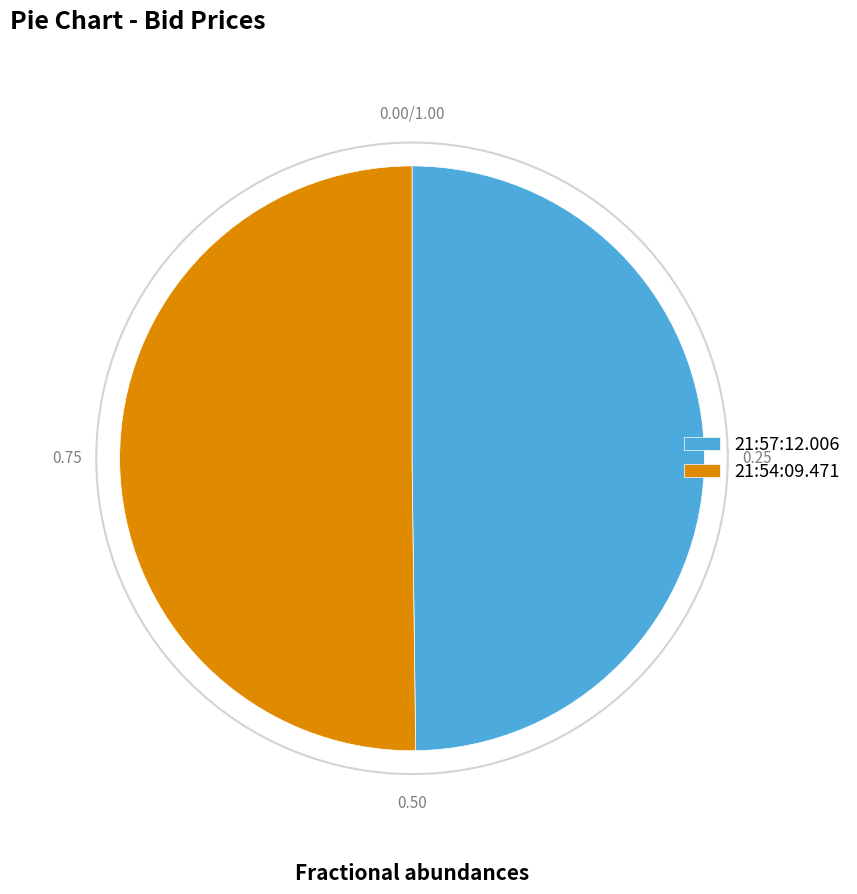

Combined, do 21:54:09.471 and 21:57:12.006 account for over 50%?

Yes